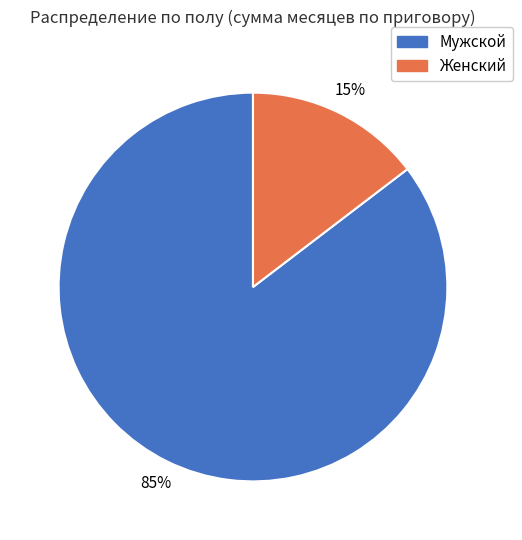

Rank the categories by value from highest to lowest.

Мужской, Женский